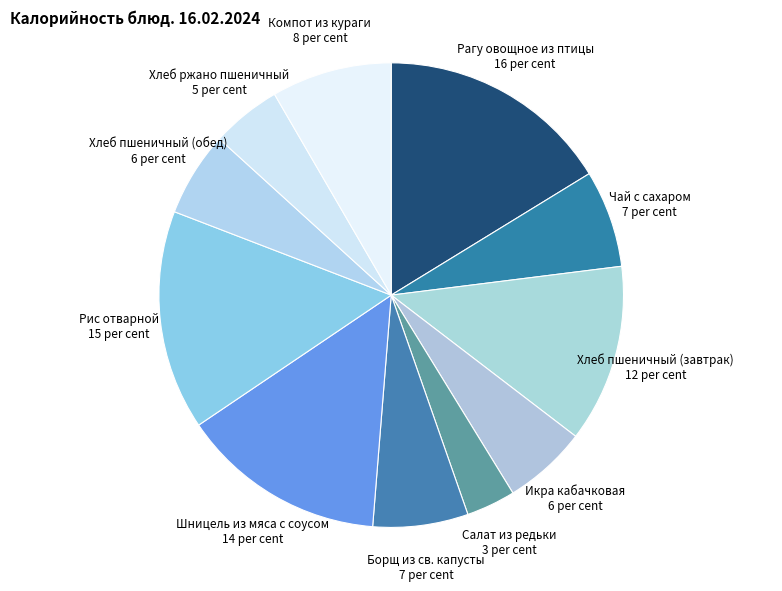

What is the ratio of the value at Хлеб ржано пшеничный 5 per cent to the value at Чай с сахаром 7 per cent?

0.7